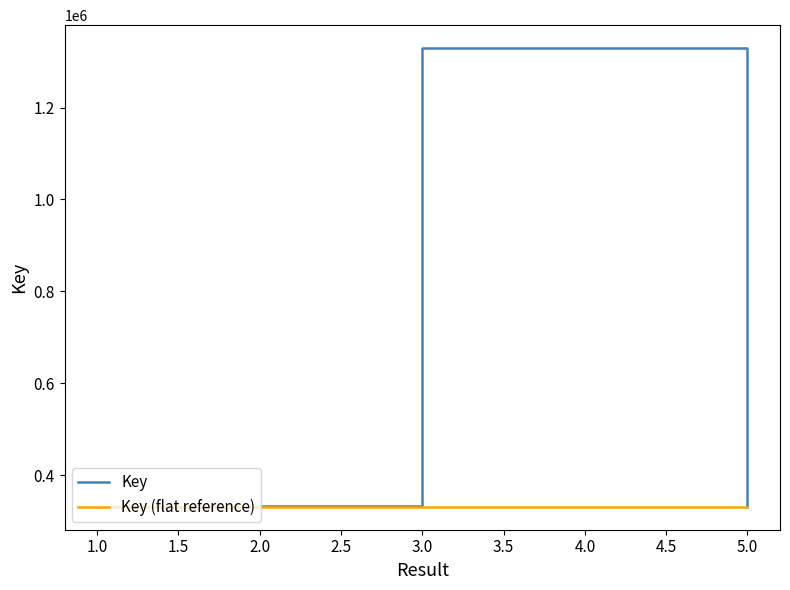

What position from the right is 2.0?

4